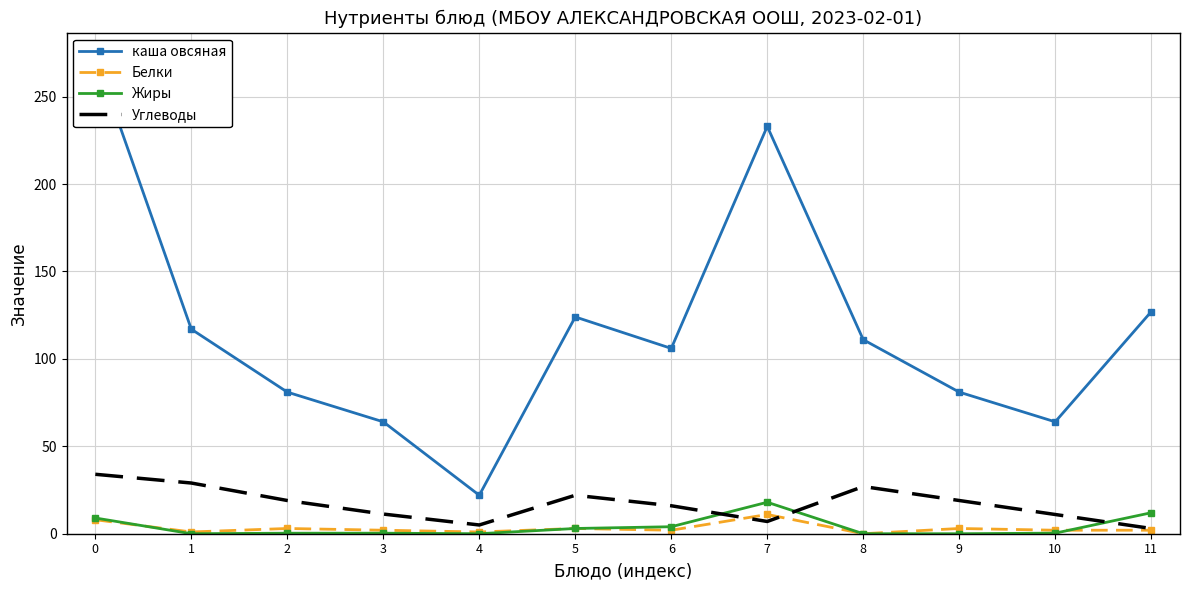

How many interior local valleys does the Жиры series have?

2